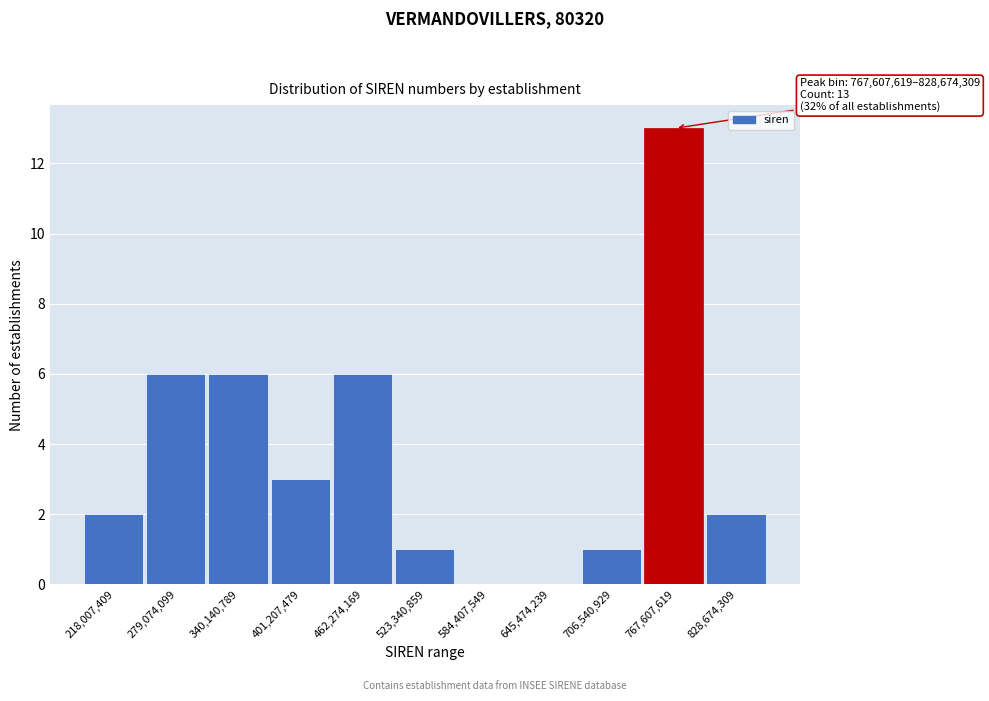

Reading left to right, extract all data points from this chart.

218,007,409=2	279,074,099=6	340,140,789=6	401,207,479=3	462,274,169=6	523,340,859=1	584,407,549=0	645,474,239=0	706,540,929=1	767,607,619=13	828,674,309=2